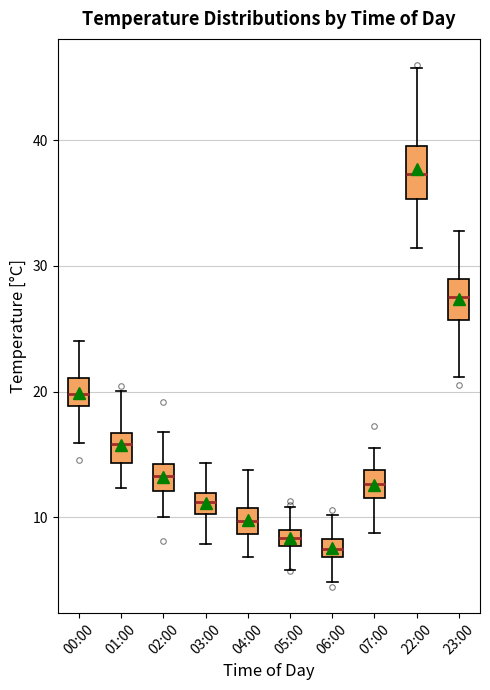

Where does the median line of the box for 07:00 sit on the y-axis? The values are not printed on the chart, so give them approximately, as read against the axis.

13